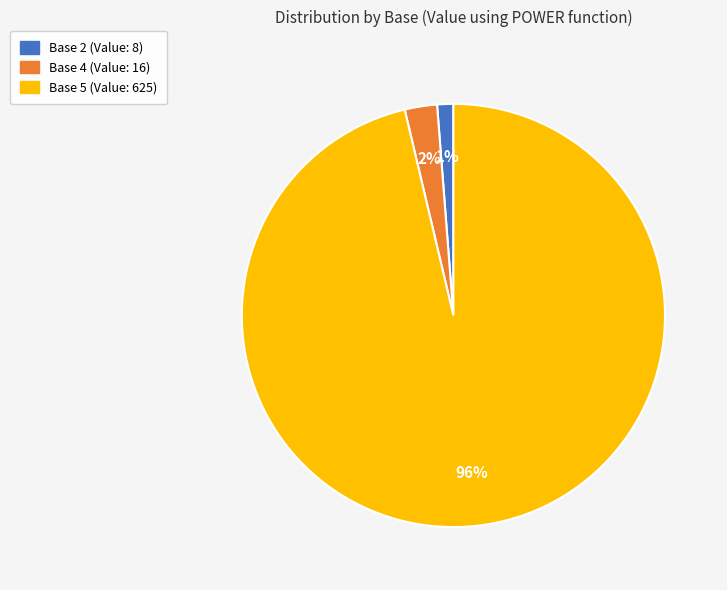

How many segments does this pie chart have?

3